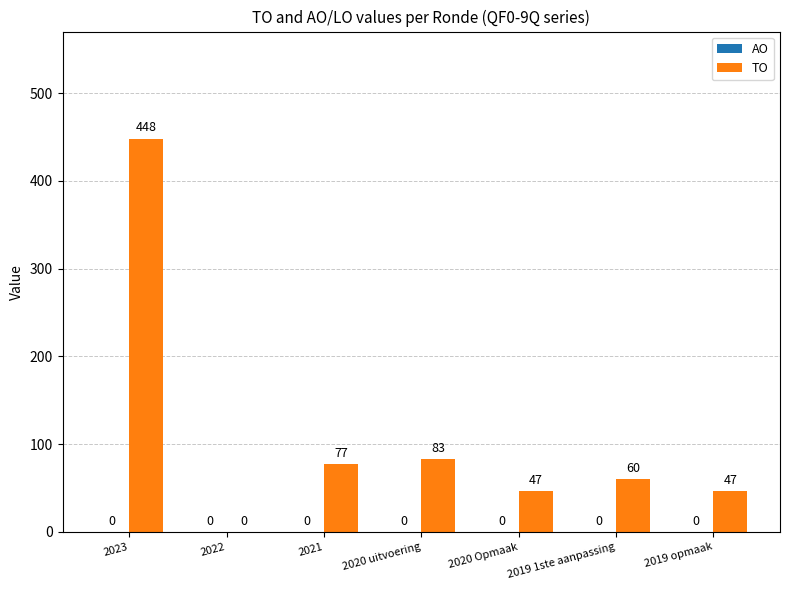

What is the maximum value shown in the chart?

448